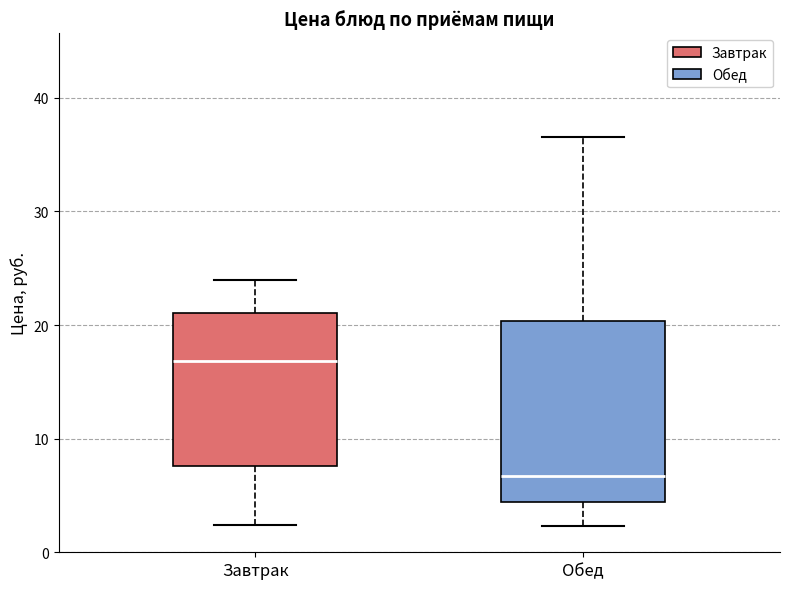

Reading left to right, transcribe this box plot: for each box, give where its median line is, the range the box spans, and where its two whiskers end, as read against the y-axis. The values are not printed on the chart, so give them approximately, as read against the axis.

Завтрак: median 17, box 8 to 21, whiskers 2 to 24
Обед: median 7, box 4 to 20, whiskers 2 to 37